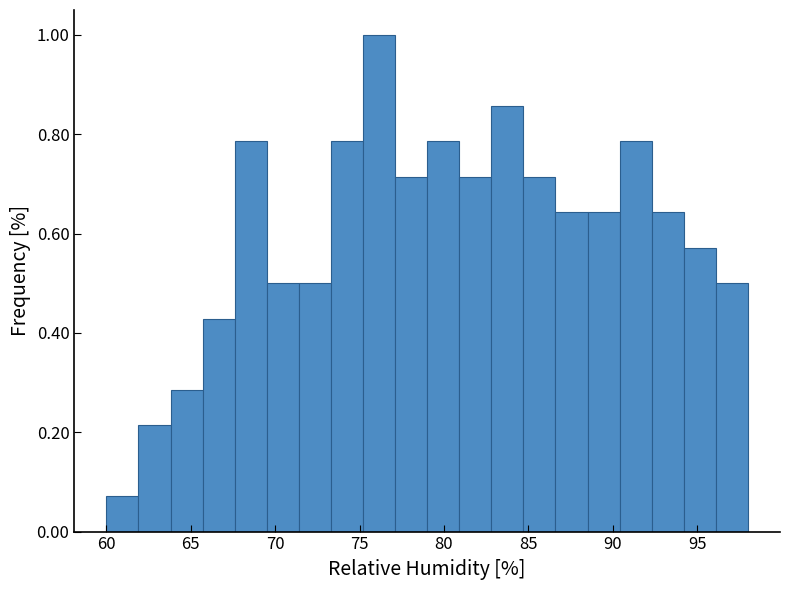

Around what value on the x-axis is the tallest bar? Give the approximate position of its centre, as read against the axis.

76.0